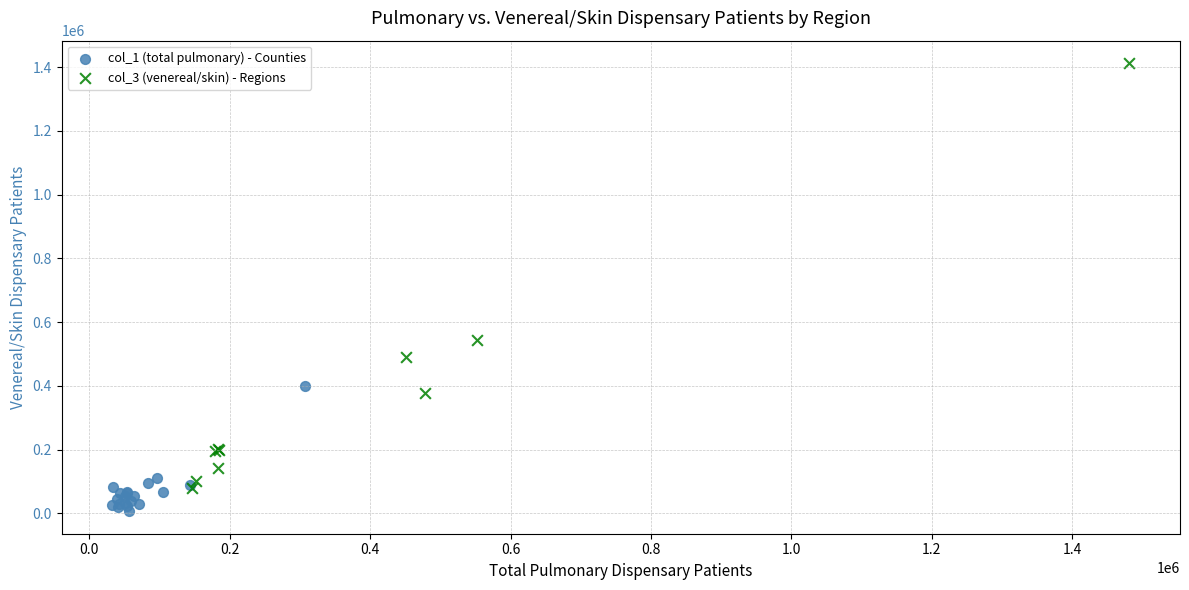

Which series contains the highest Y value?

col_3 (venereal/skin) - Regions